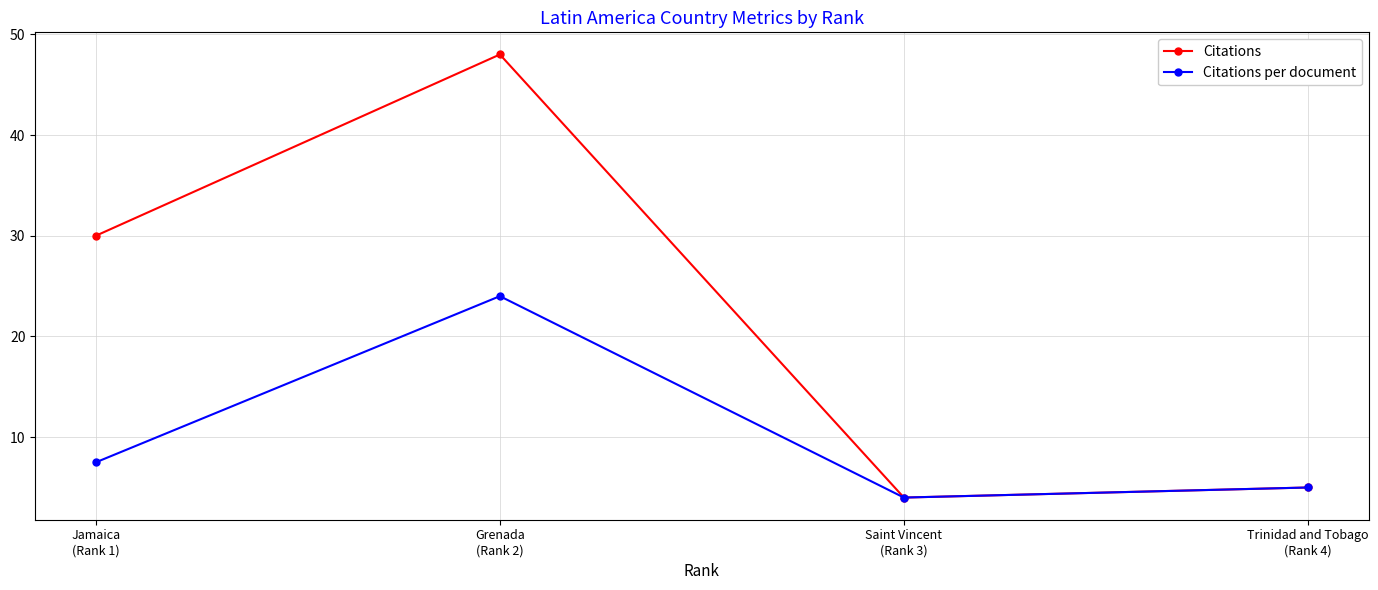

True or false: Citations and Citations per document cross at least once.

False